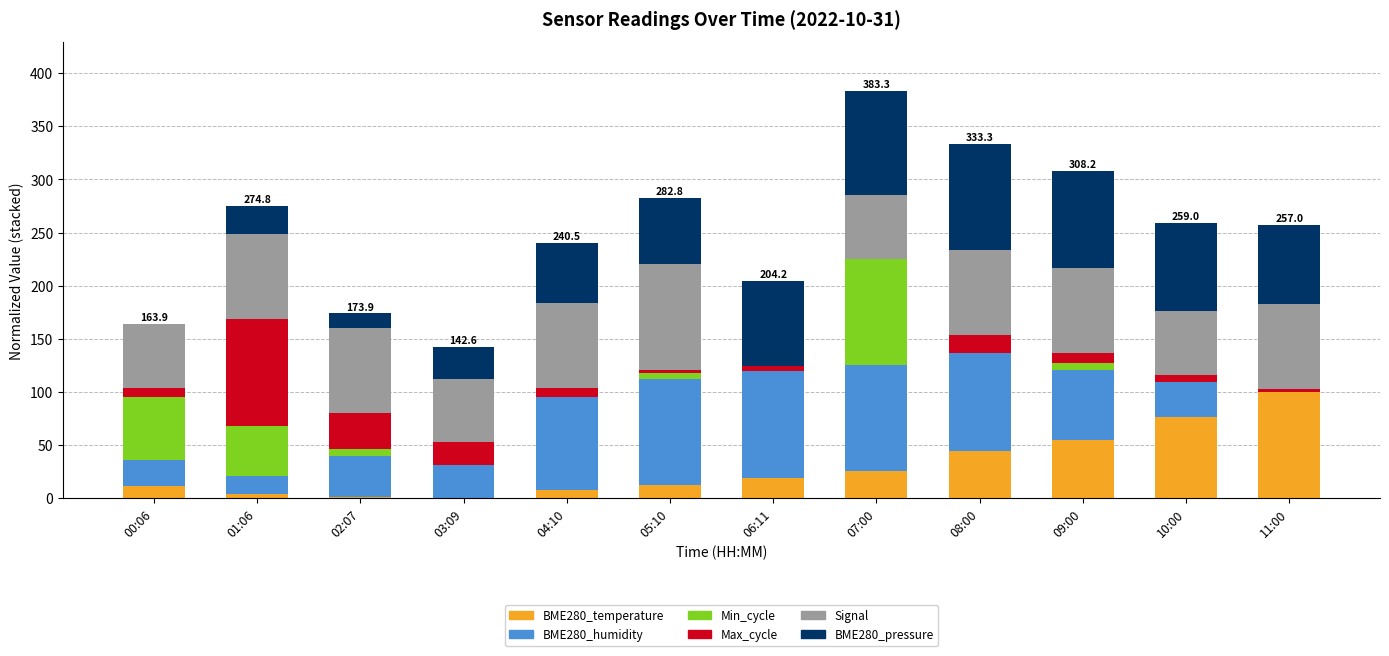

How many values in the BME280_temperature series exceed 19?

6